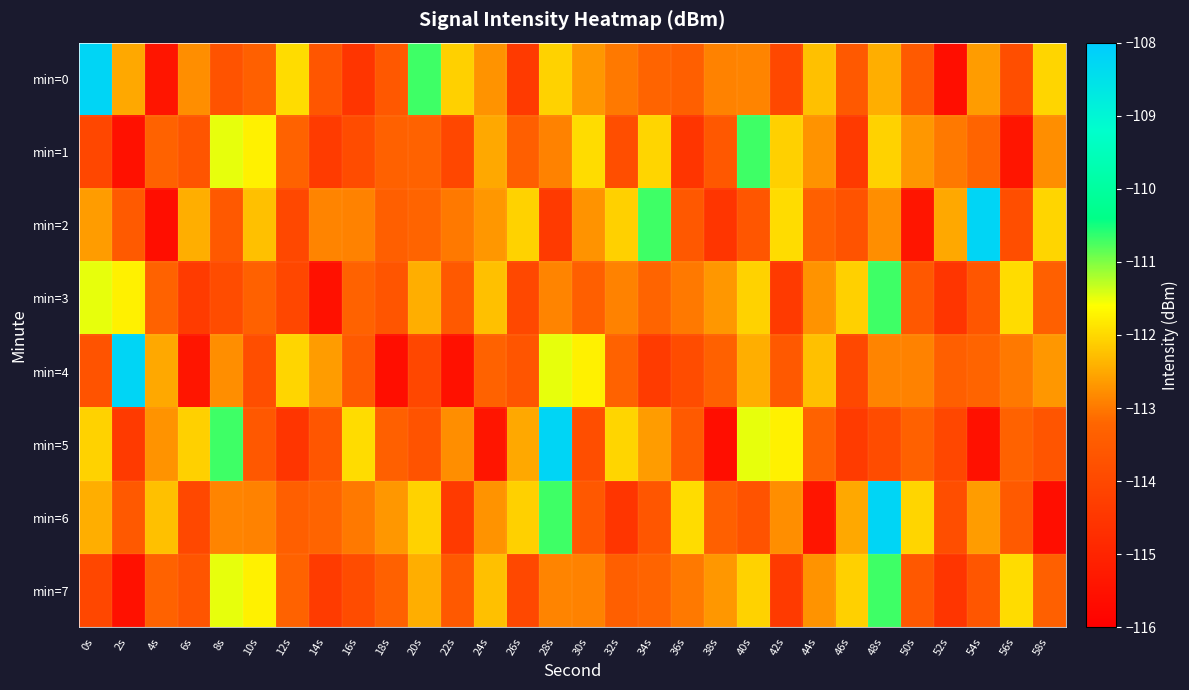

Rank the series at 46s from lowest to highest value.

min=1, min=5, min=4, min=2, min=0, min=6, min=3, min=7